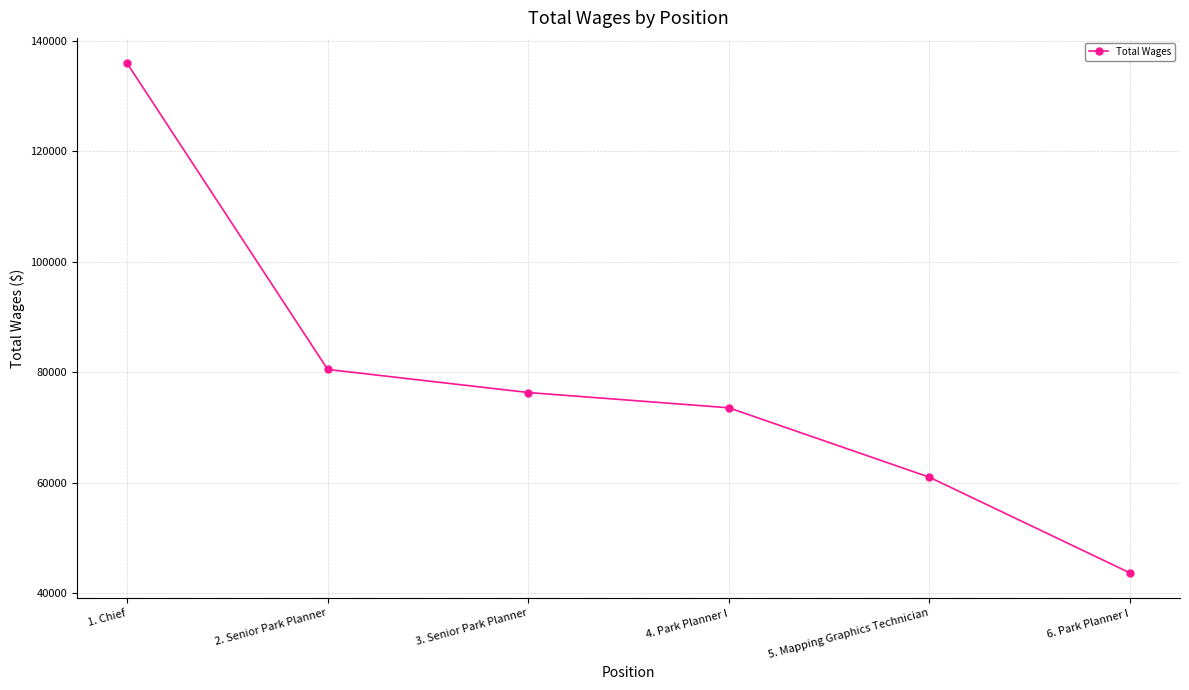

Reading right to left, list all the values displayed in this chart.

6. Park Planner I=43660	5. Mapping Graphics Technician=60989	4. Park Planner I=73561	3. Senior Park Planner=76328	2. Senior Park Planner=80509	1. Chief=135952